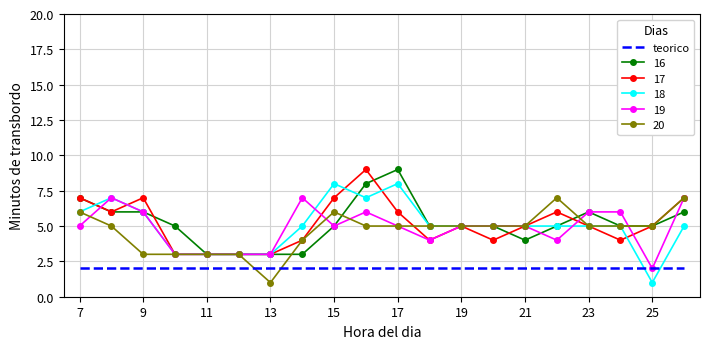

Which series ends up on top after the final intersection of 18 and teorico?

18